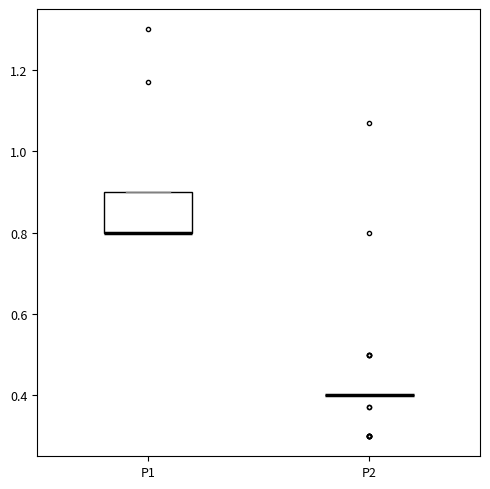

Which box is the tallest, from its lower edge to its upper edge?

P1